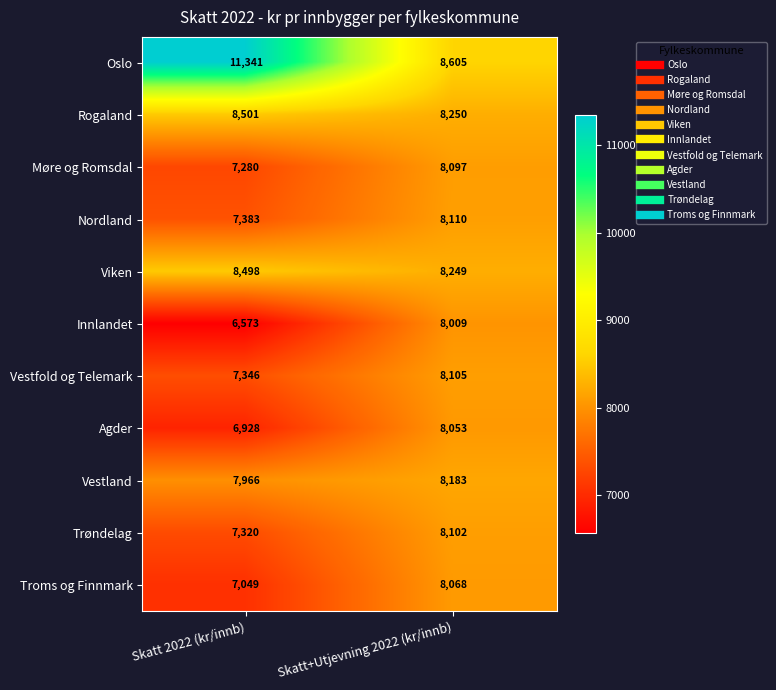

At which category does the chart reach its minimum across all series?

Skatt 2022 (kr/innb)